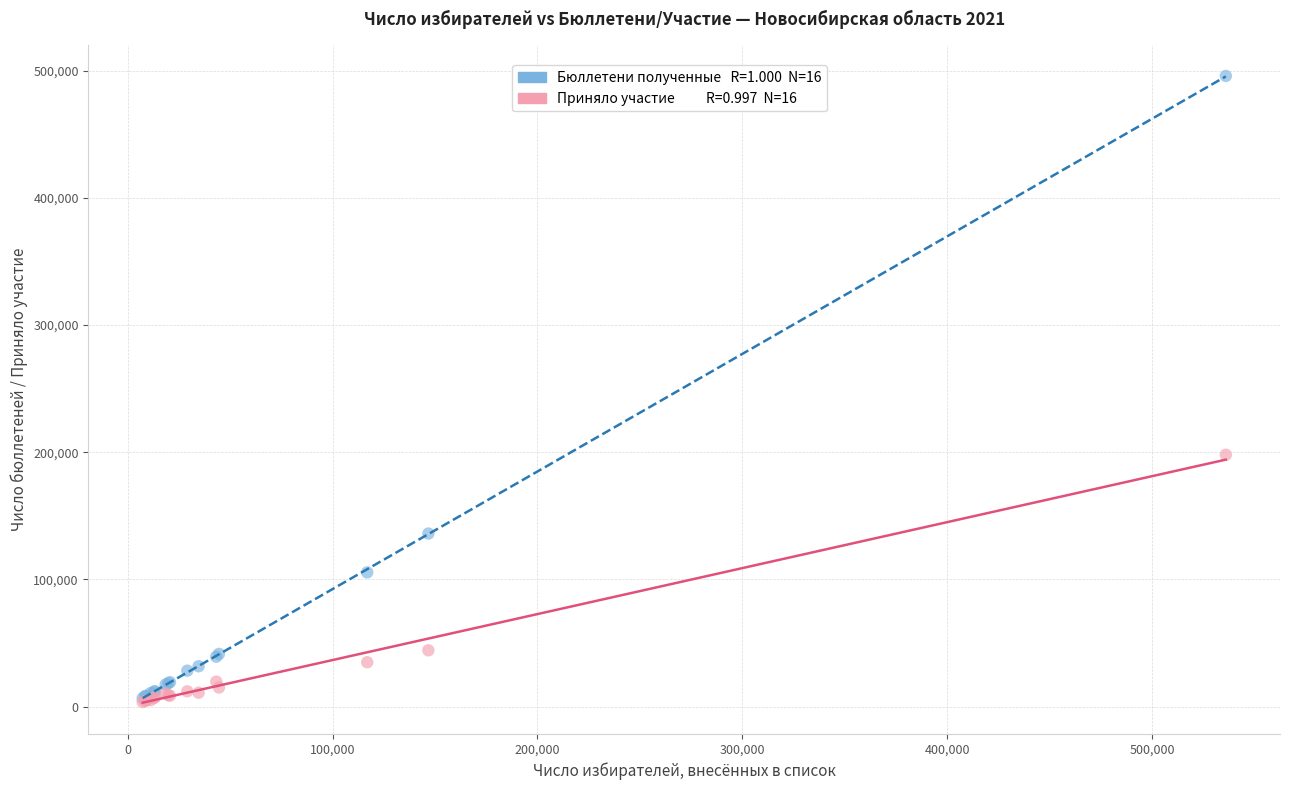

Across all series, what Y value is closest to 249746?

198032